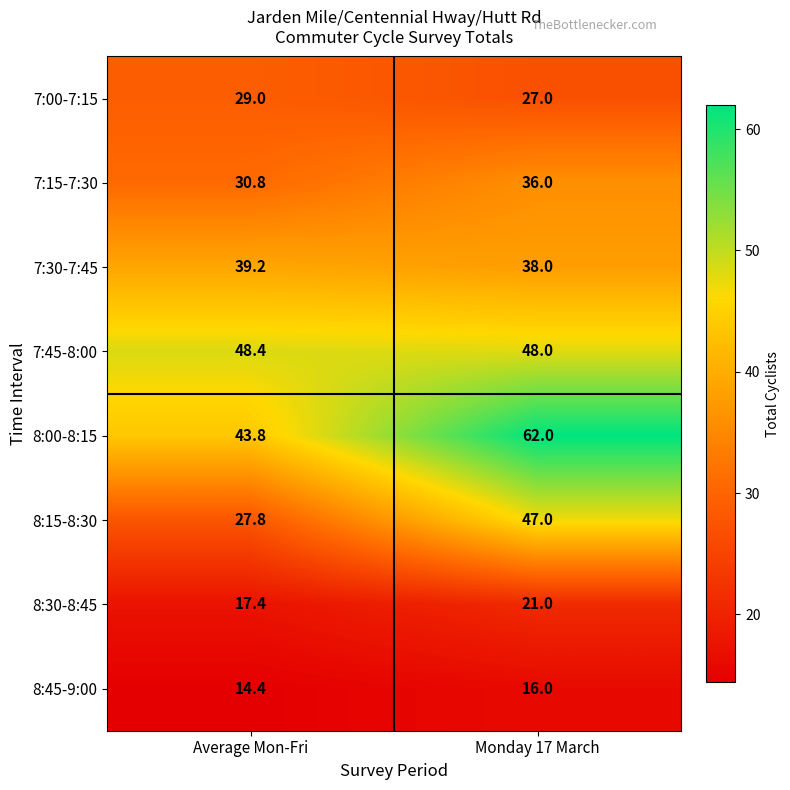

Count the number of data series in this chart.

8